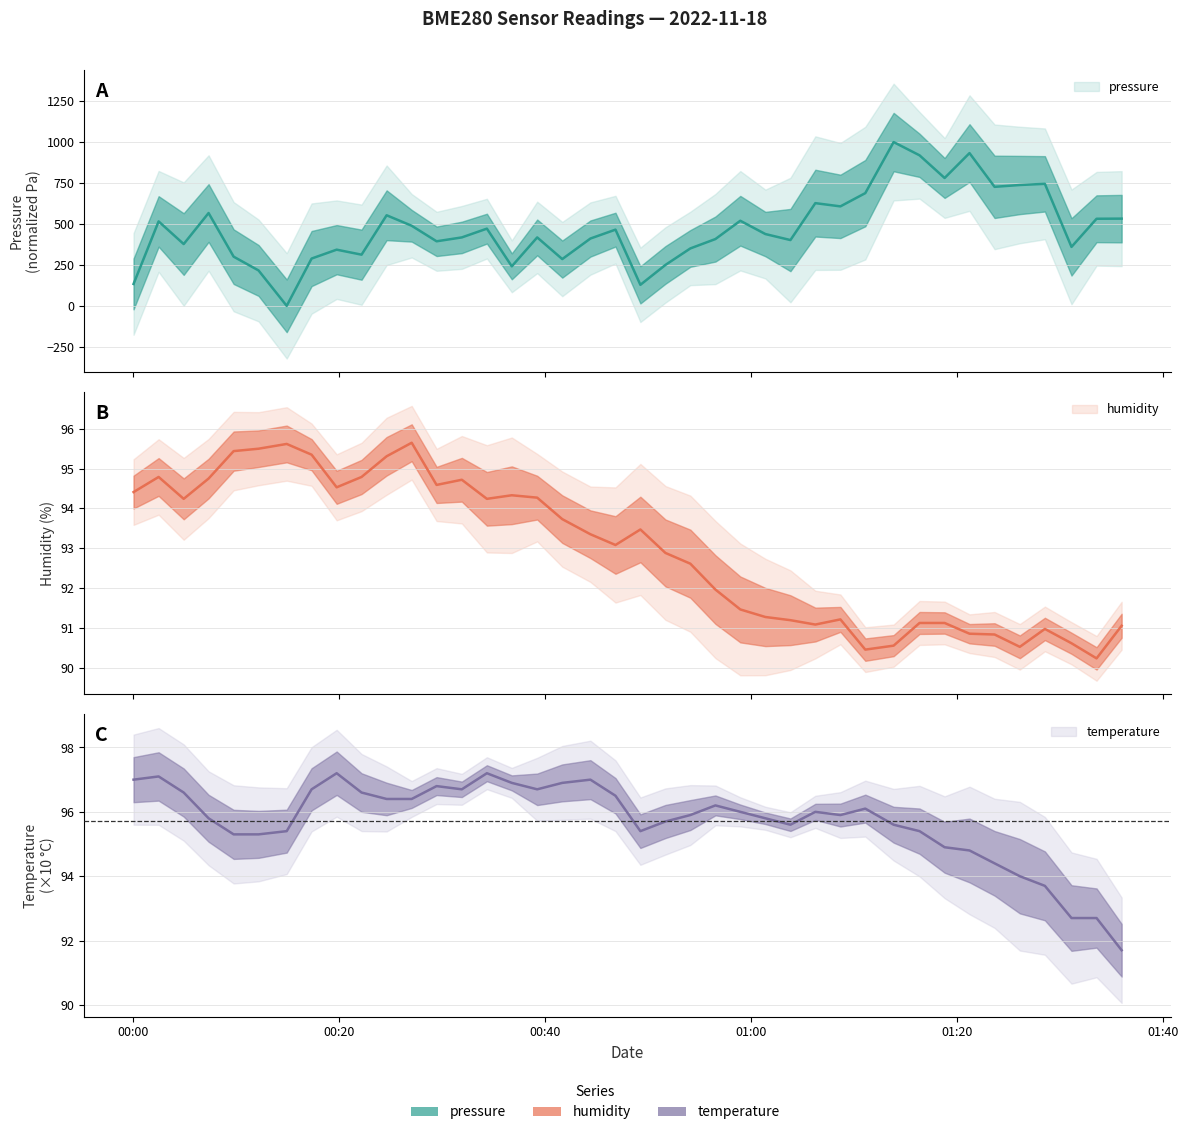

At 01:00, list the series in order from largest to smallest.

pressure, temperature, humidity